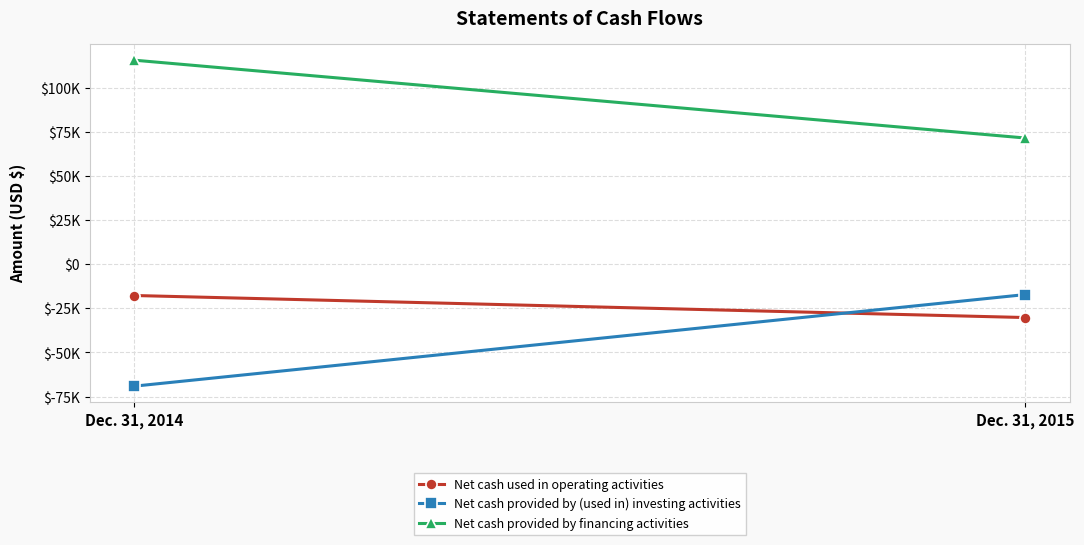

Which series has the largest total across all categories?

Net cash provided by financing activities